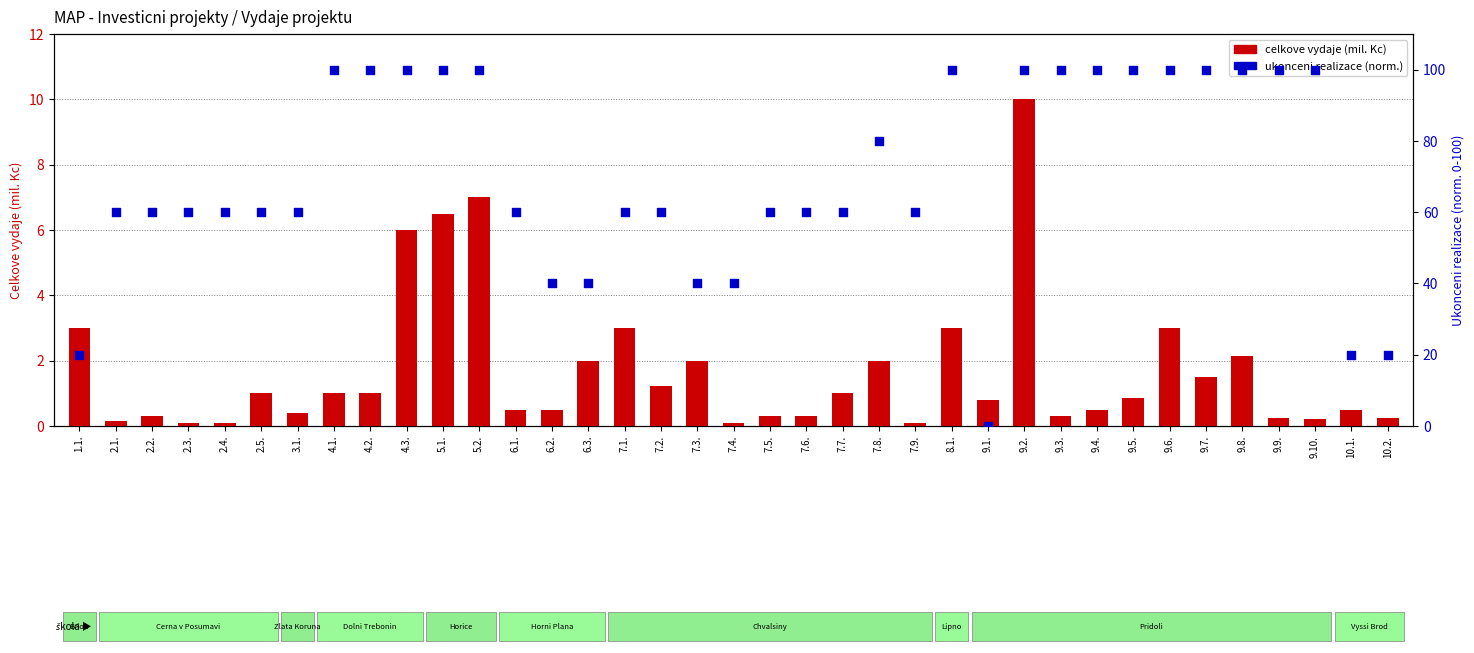

At how many categories does at least one series exceed 12?

36